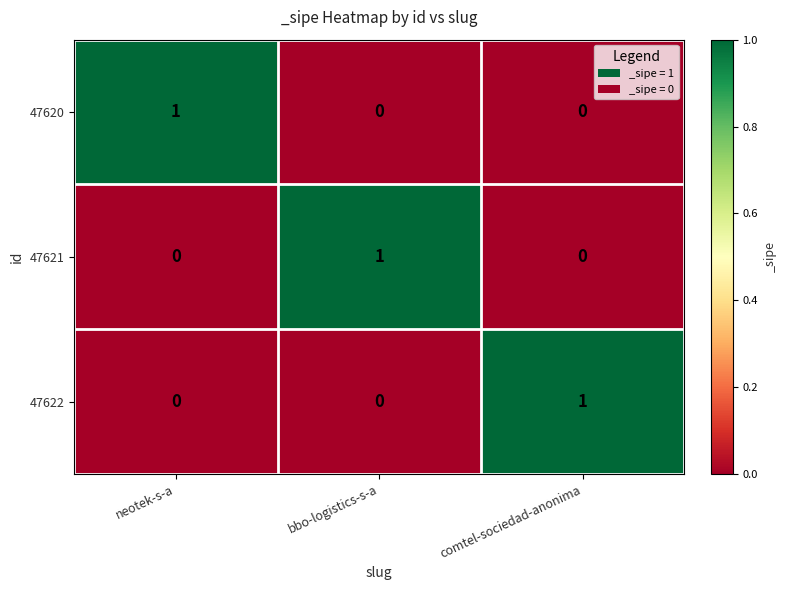

Reading left to right, extract all data points from this chart.

47620: 1	0	0
47621: 0	1	0
47622: 0	0	1